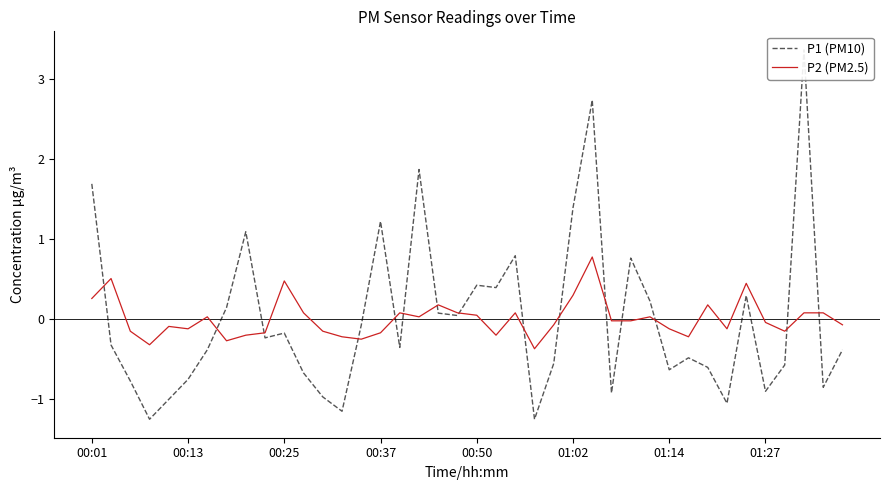

Reading left to right, what are all the values shown in this chart?

P1 (PM10): 1.7	-0.3	-0.8	-1.3	-1.0	-0.8	-0.4	0.1	1.1	-0.2	-0.2	-0.7	-1.0	-1.2	-0.1	1.2	-0.4	1.9	0.1	0.0	0.4	0.4	0.8	-1.3	-0.6	1.4	2.7	-0.9	0.8	0.2	-0.6	-0.5	-0.6	-1.1	0.3	-0.9	-0.6	3.4	-0.9	-0.4
P2 (PM2.5): 0.3	0.5	-0.2	-0.3	-0.1	-0.1	0.0	-0.3	-0.2	-0.2	0.5	0.1	-0.2	-0.2	-0.3	-0.2	0.1	0.0	0.2	0.1	0.0	-0.2	0.1	-0.4	-0.1	0.3	0.8	-0.0	-0.0	0.0	-0.1	-0.2	0.2	-0.1	0.4	-0.0	-0.2	0.1	0.1	-0.1